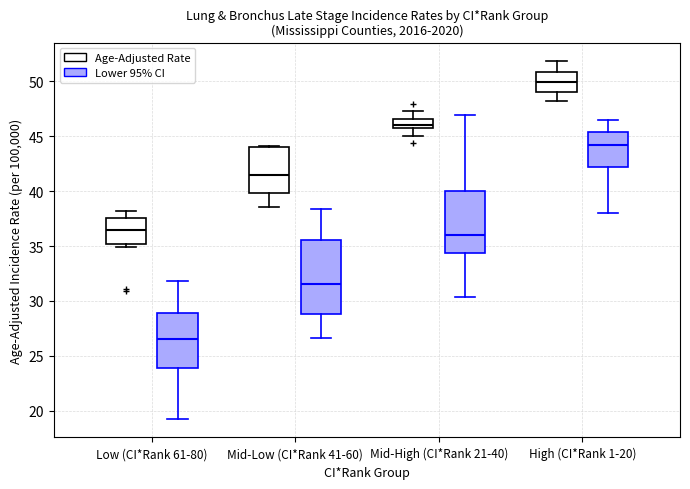

Reading left to right, read every box against the y-axis: the position of its median line, the range the box covers, and the ends of its whiskers. The values are not printed on the chart, so give them approximately, as read against the axis.

Low (CI*Rank 61-80) (Age-Adjusted Rate): median 36.5, box 35.0 to 37.5, whiskers 35.0 (just below the box's lower edge) to 38.0
Low (CI*Rank 61-80) (Lower 95% CI): median 26.5, box 24.0 to 29.0, whiskers 19.0 to 32.0
Mid-Low (CI*Rank 41-60) (Age-Adjusted Rate): median 41.5, box 40.0 to 44.0, whiskers 38.5 to 44.0
Mid-Low (CI*Rank 41-60) (Lower 95% CI): median 31.5, box 29.0 to 35.5, whiskers 26.5 to 38.5
Mid-High (CI*Rank 21-40) (Age-Adjusted Rate): median 46.0 (inside the box), box 46.0 to 46.5, whiskers 45.0 to 47.5
Mid-High (CI*Rank 21-40) (Lower 95% CI): median 36.0, box 34.5 to 40.0, whiskers 30.5 to 47.0
High (CI*Rank 1-20) (Age-Adjusted Rate): median 50.0, box 49.0 to 51.0, whiskers 48.0 to 52.0
High (CI*Rank 1-20) (Lower 95% CI): median 44.5, box 42.5 to 45.5, whiskers 38.0 to 46.5